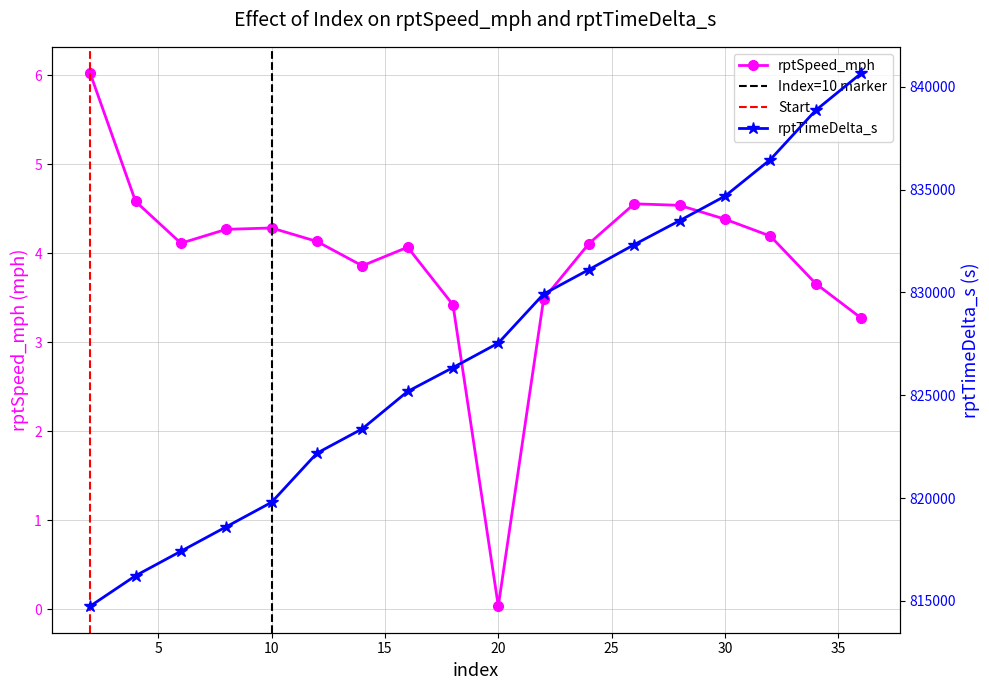

Read the rptSpeed_mph value at 28.

4.5